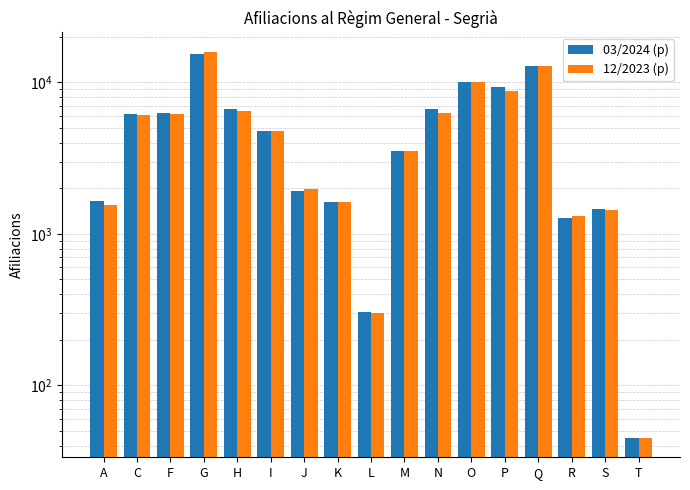

How many bars are there in each group?

2